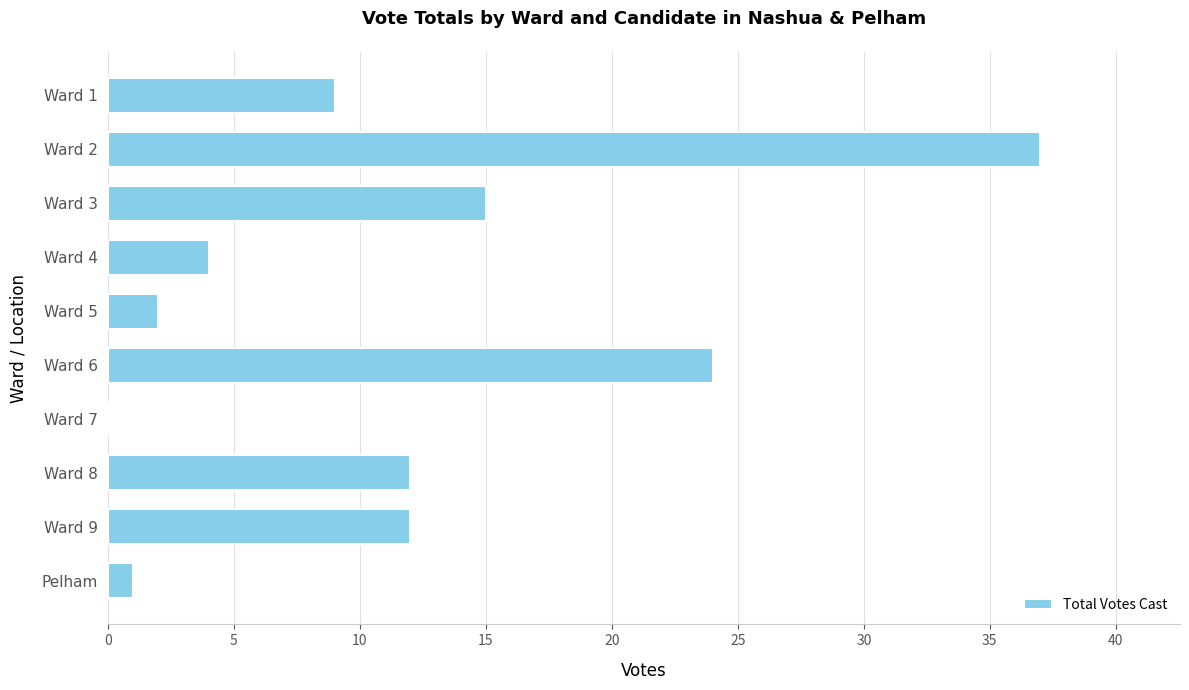

What is the sum of all values?

116